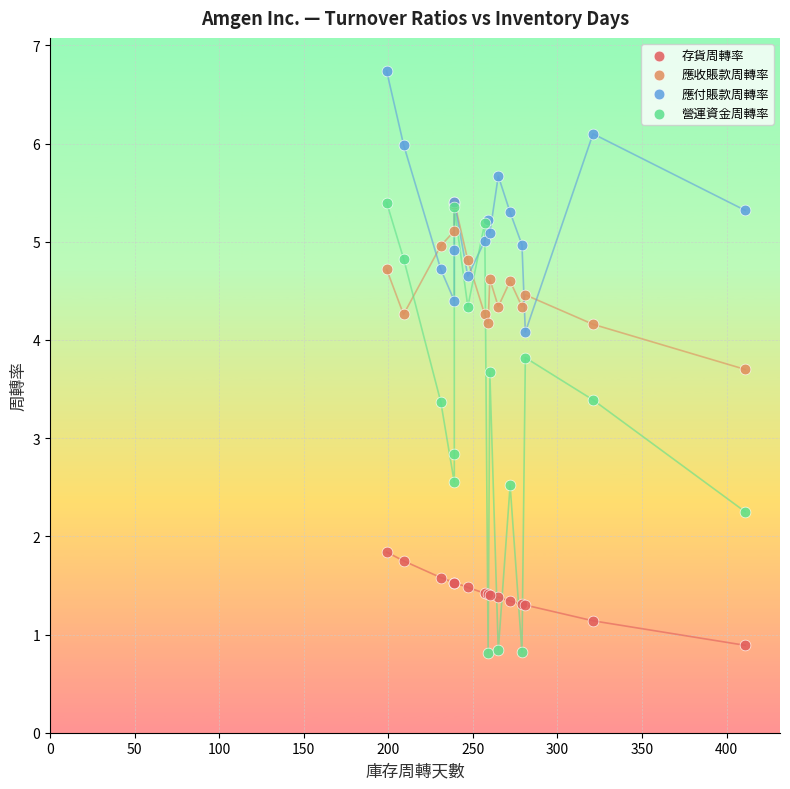

Which series reaches the minimum Y coordinate?

營運資金周轉率